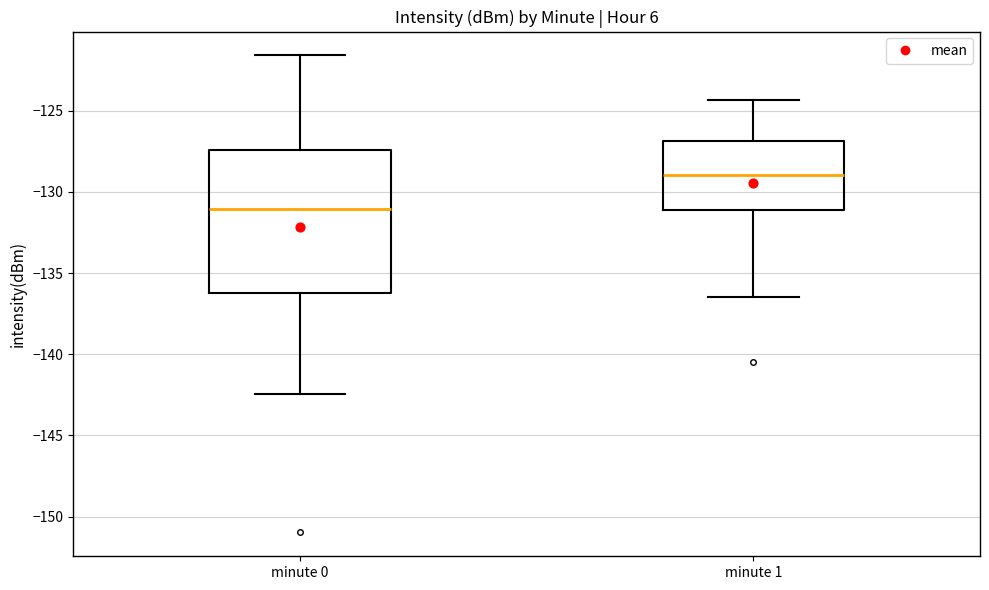

Which box's median line is the highest?

minute 1